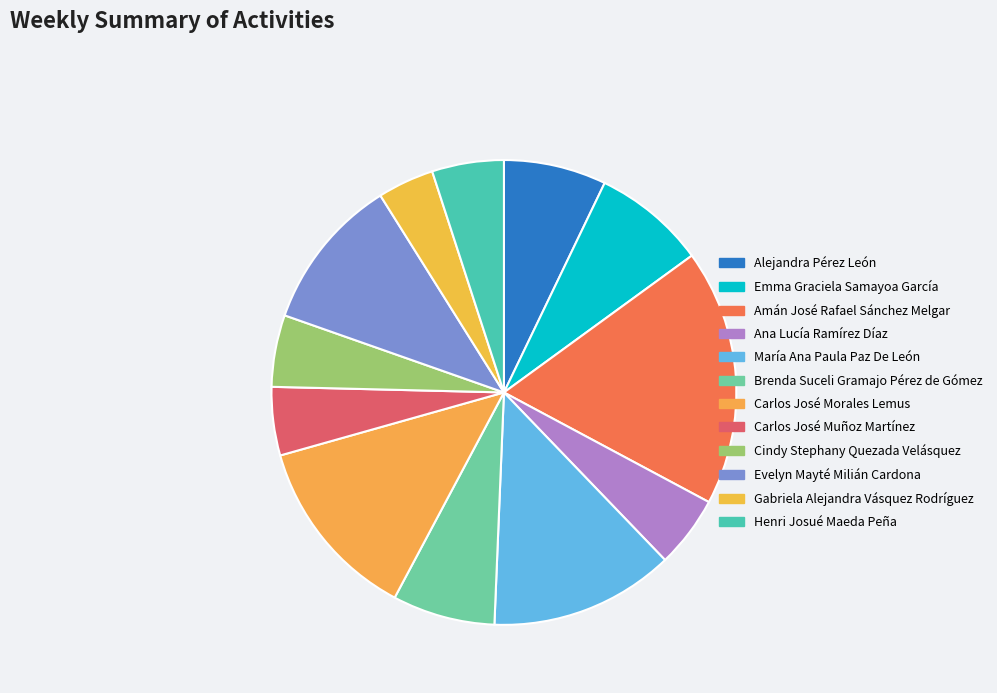

What is the change in value from Cindy Stephany Quezada Velásquez to Gabriela Alejandra Vásquez Rodríguez?

-4500